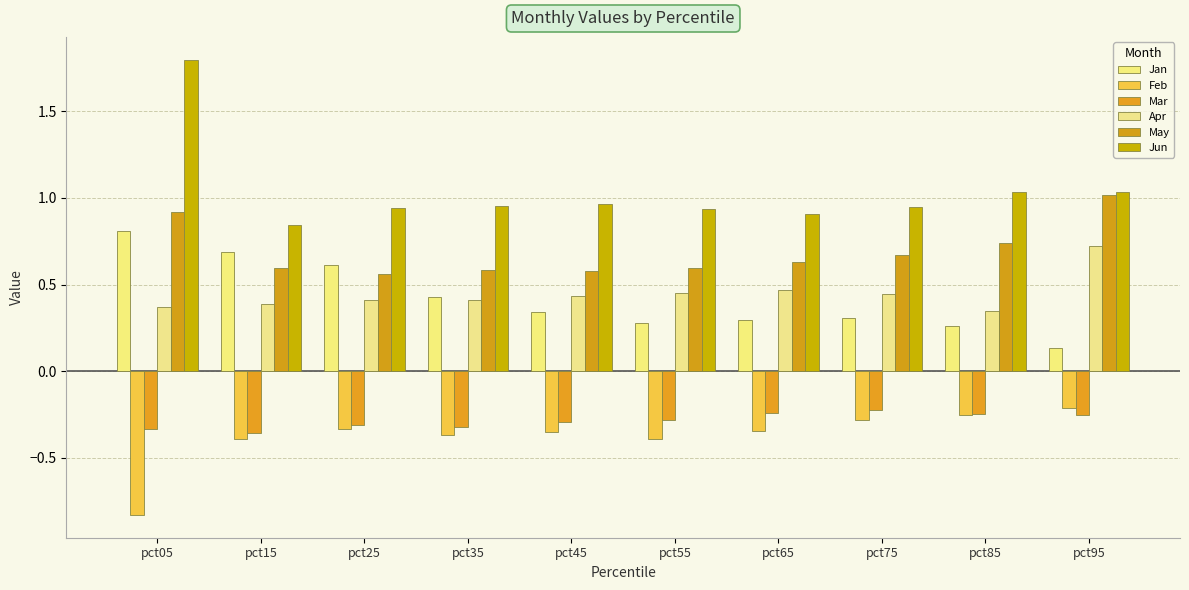

At which label is Feb closest to 0?

pct95